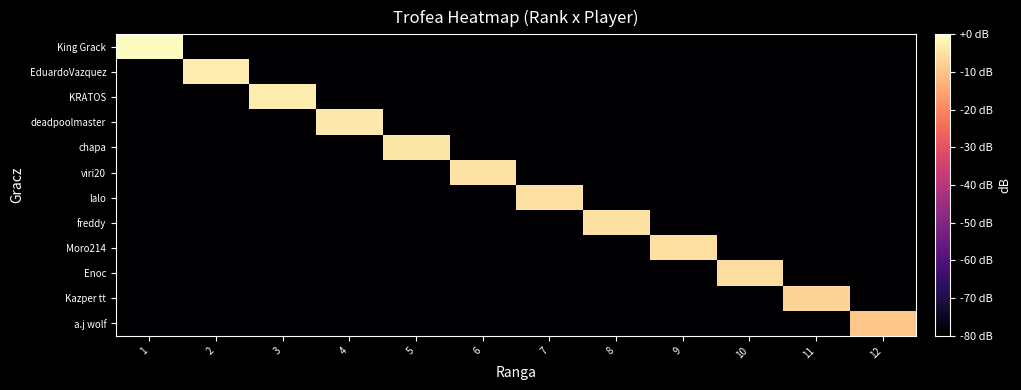

Which series has the largest range (max minus min)?

King Grack